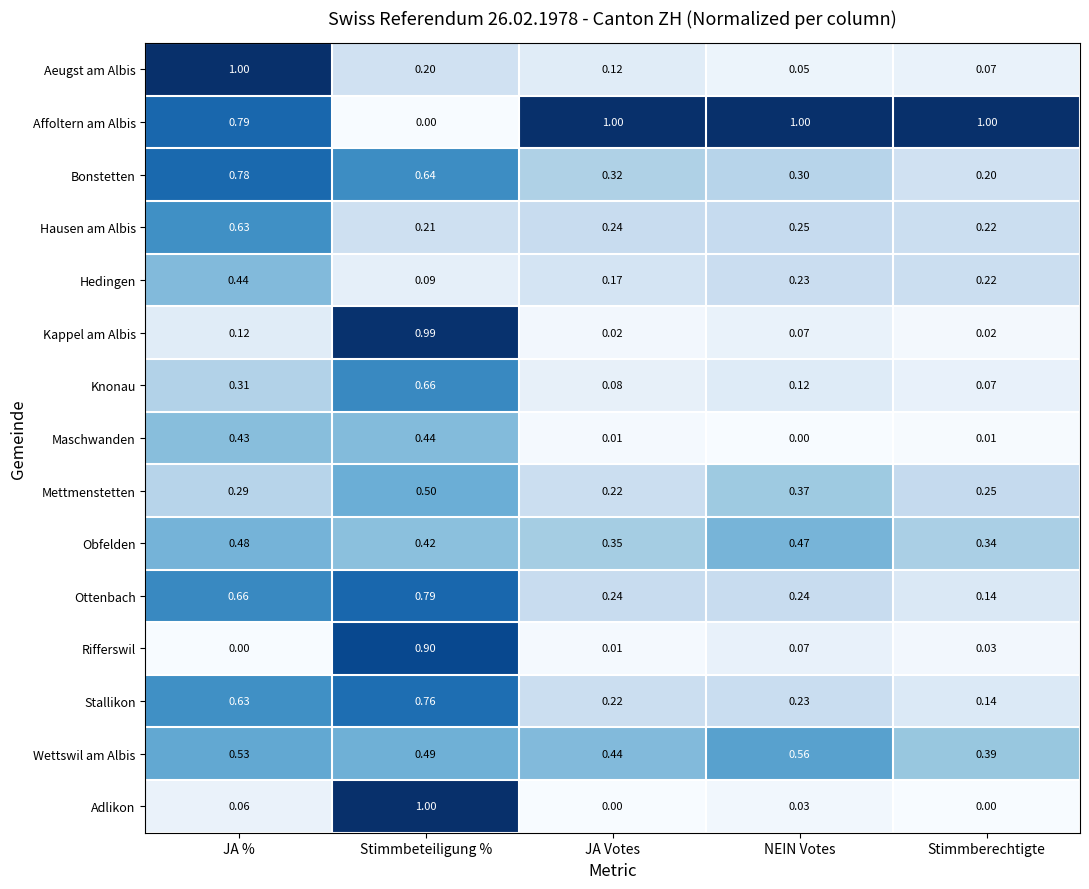

At which label is Knonau closest to 0?

Stimmberechtigte